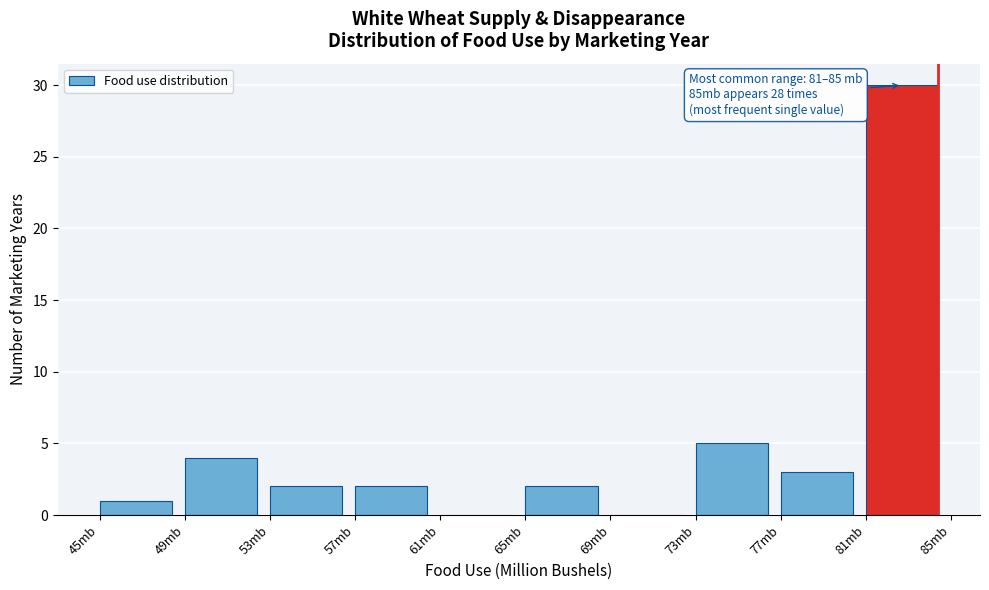

Reading right to left, transcribe all the data shown in this chart.

81mb=30	77mb=3	73mb=5	69mb=0	65mb=2	61mb=0	57mb=2	53mb=2	49mb=4	45mb=1